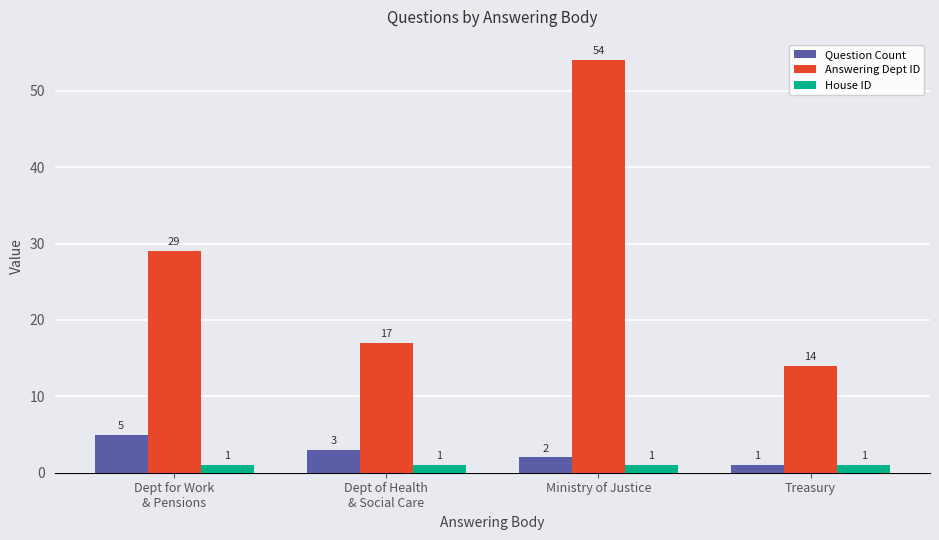

Does the chart contain any negative values?

No